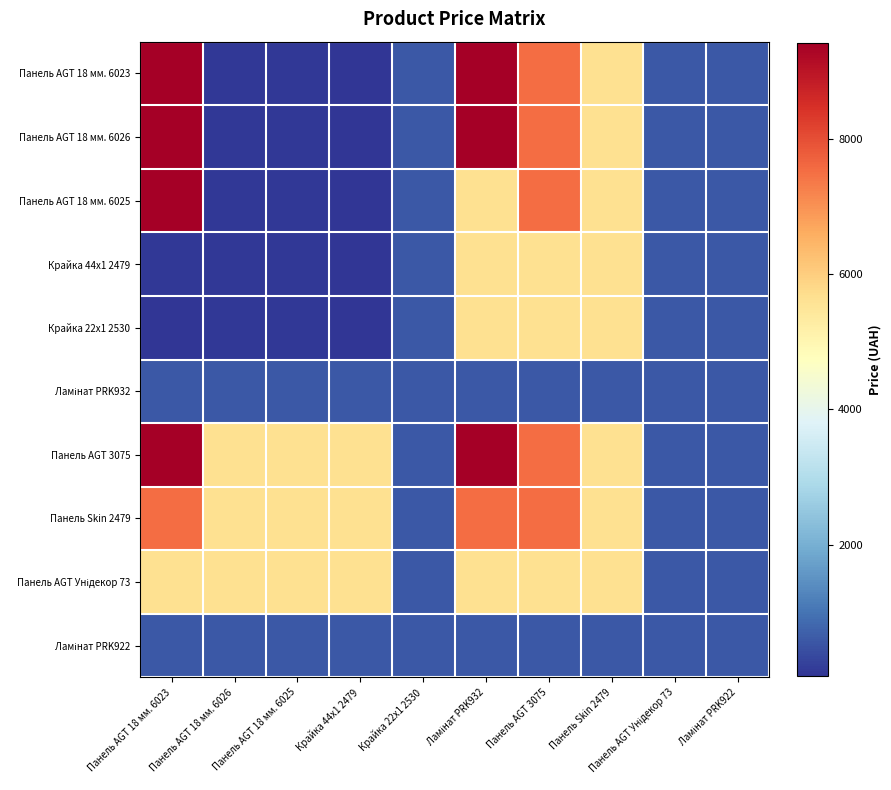

What is the total value across all series at Ламінат PRK932?

59512.5